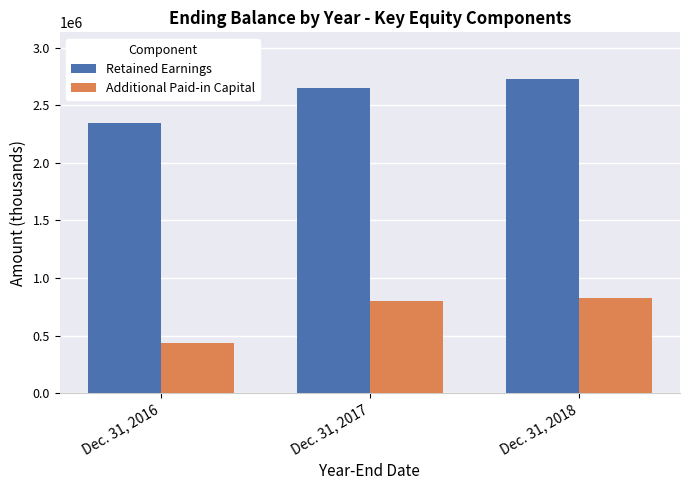

Rank the series at Dec. 31, 2016 from highest to lowest value.

Retained Earnings, Additional Paid-in Capital